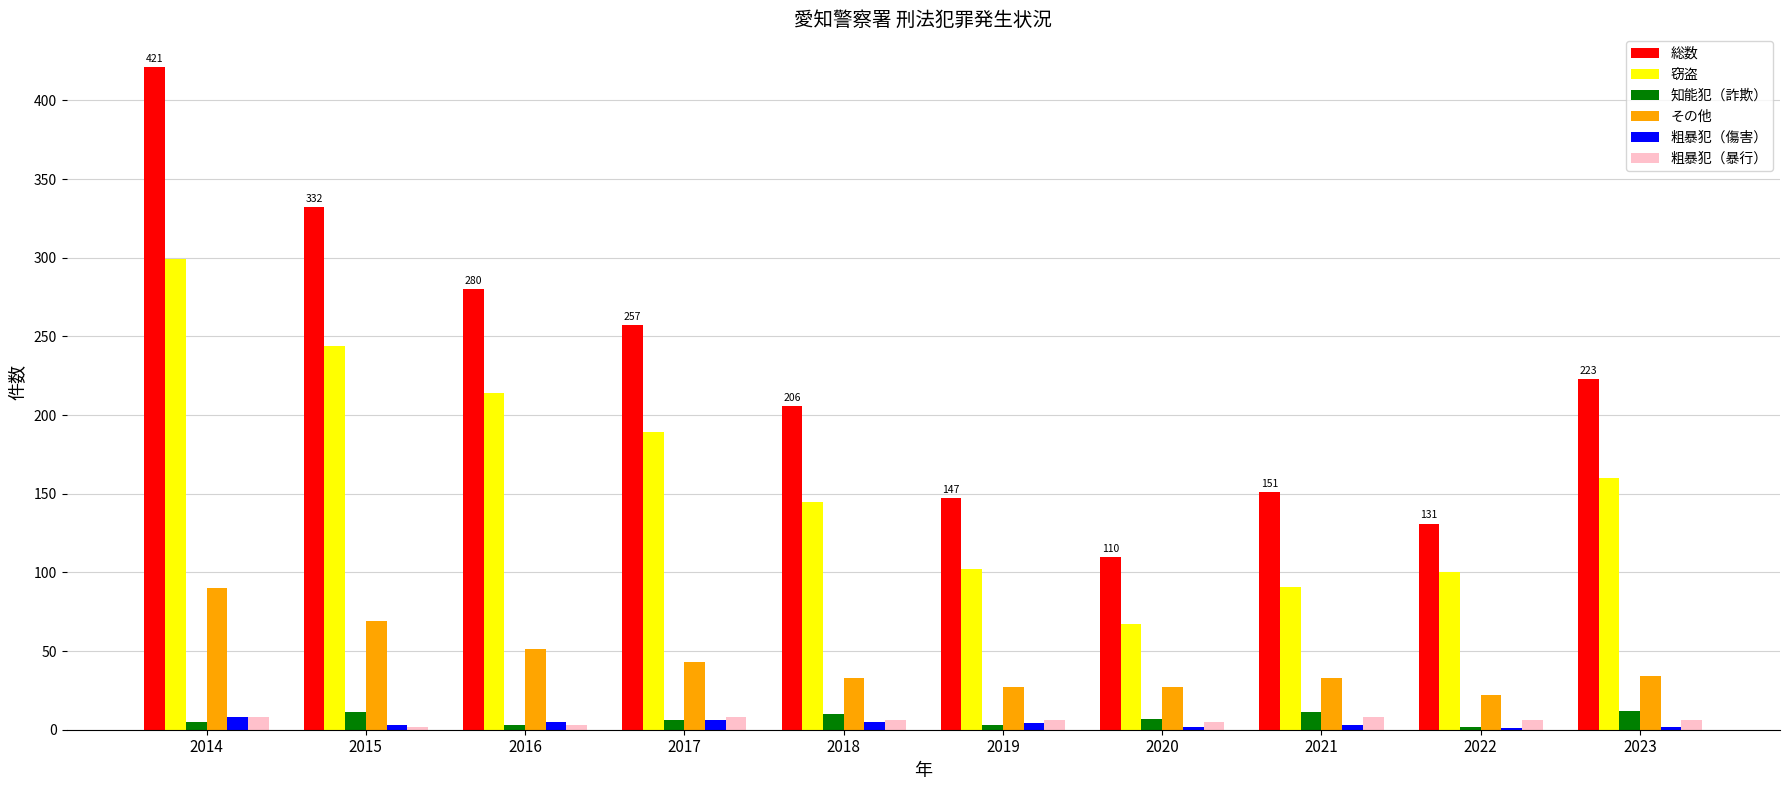

At which category is the sum across all series the highest?

2014